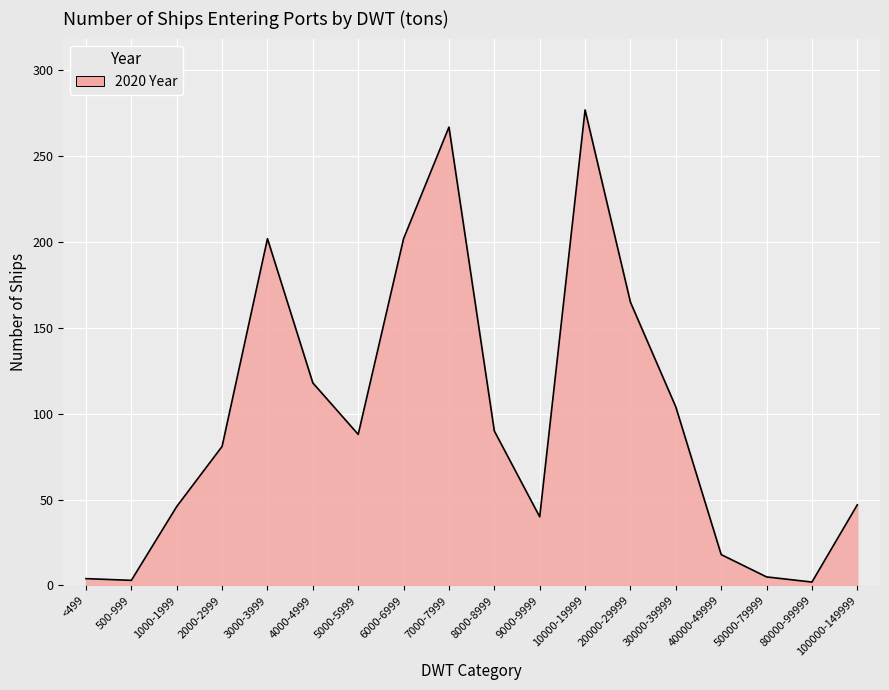

Which label corresponds to the largest value in the chart?

10000-19999